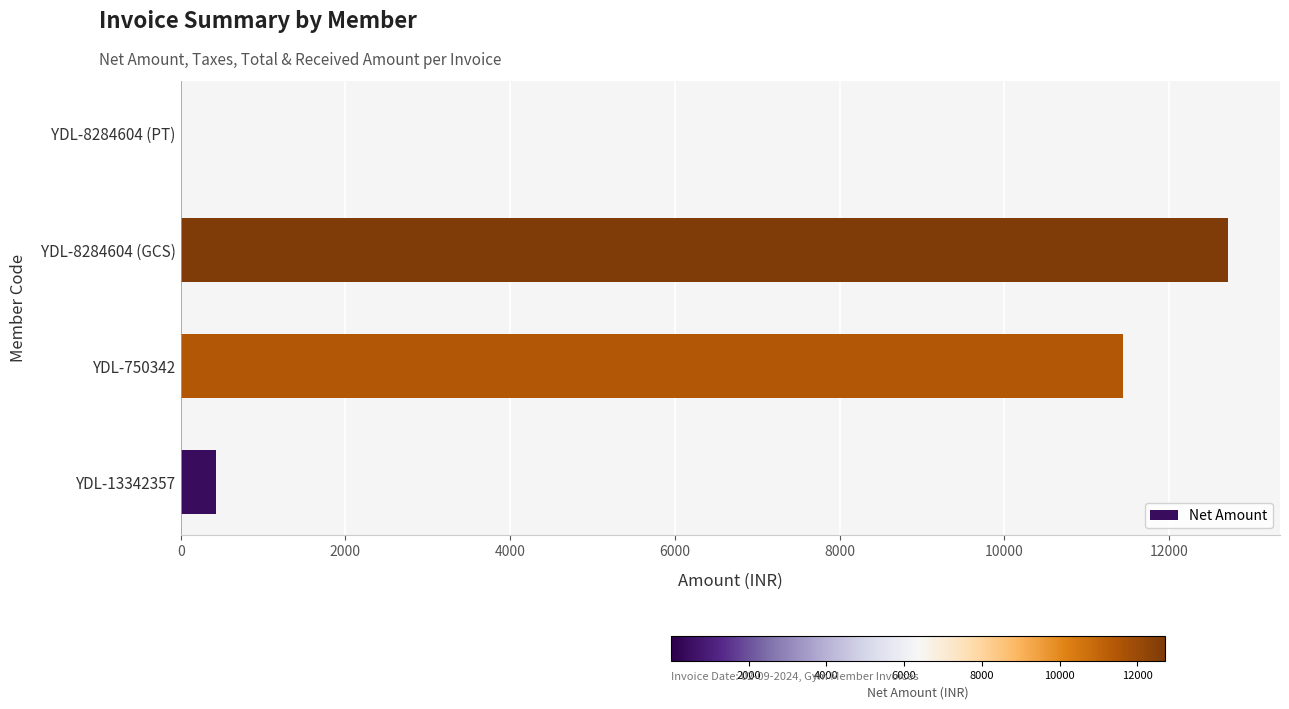

Reading bottom to top, transcribe all the data shown in this chart.

YDL-13342357=423.7	YDL-750342=11440.7	YDL-8284604 (GCS)=12711.9	YDL-8284604 (PT)=0.8